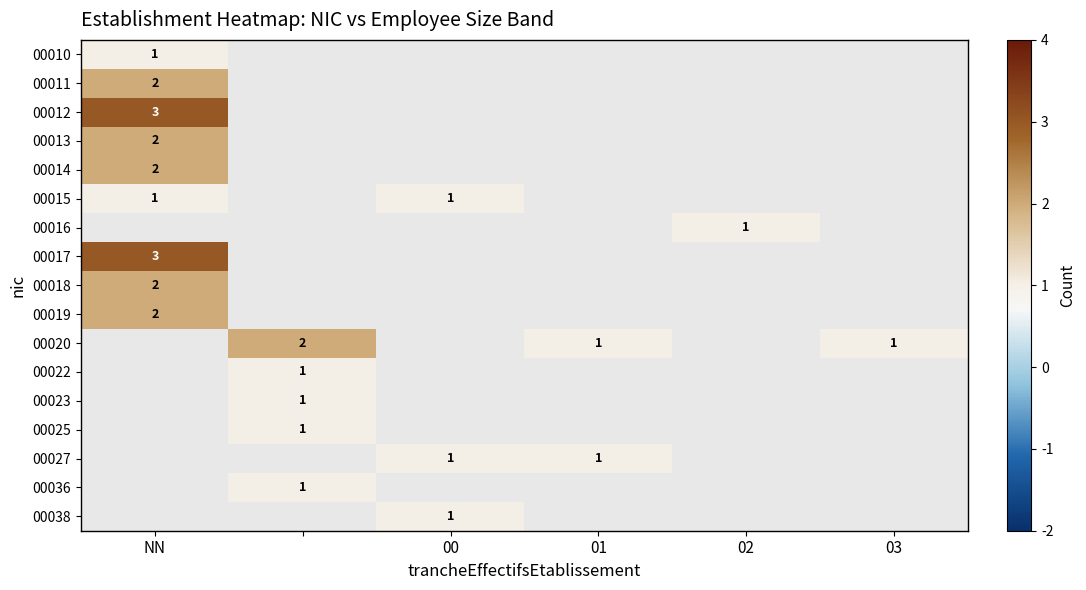

The 00013 series shows 2 at NN. True or false?

True